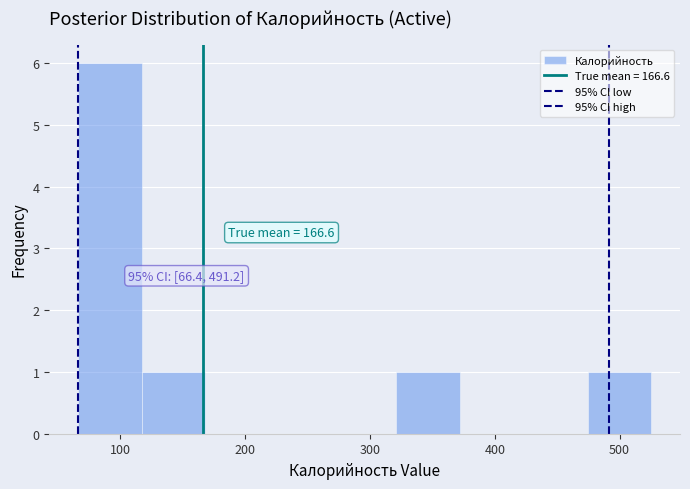

Over which range of the x-axis is the bar tallest?

70 to 120